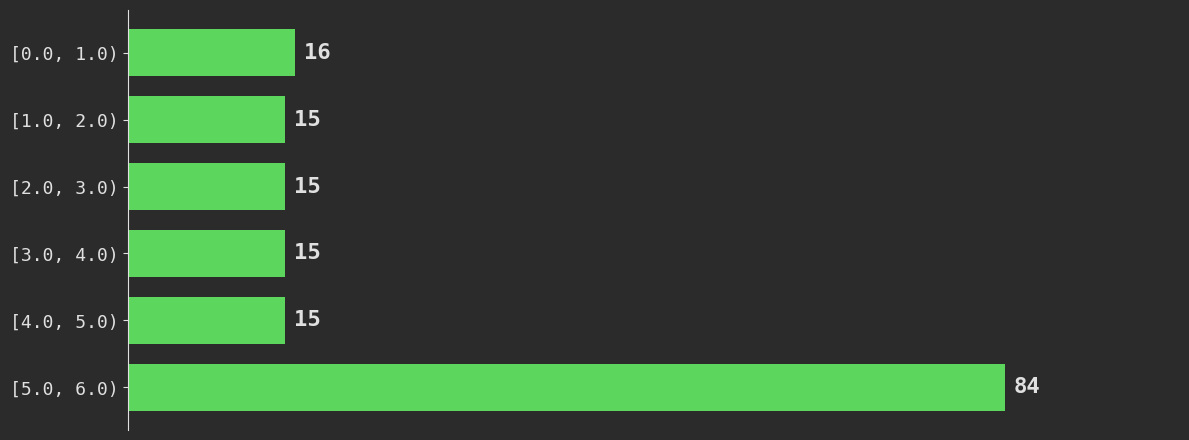

Reading top to bottom, transcribe all the data shown in this chart.

[0.0, 1.0)=16	[1.0, 2.0)=15	[2.0, 3.0)=15	[3.0, 4.0)=15	[4.0, 5.0)=15	[5.0, 6.0)=84